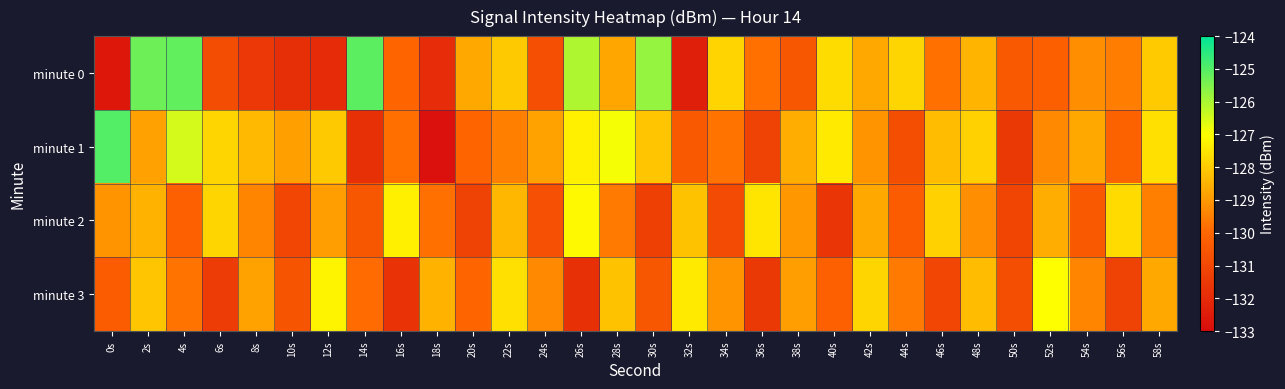

Rank the series by their average value, from highest to lowest.

minute 1, minute 0, minute 2, minute 3